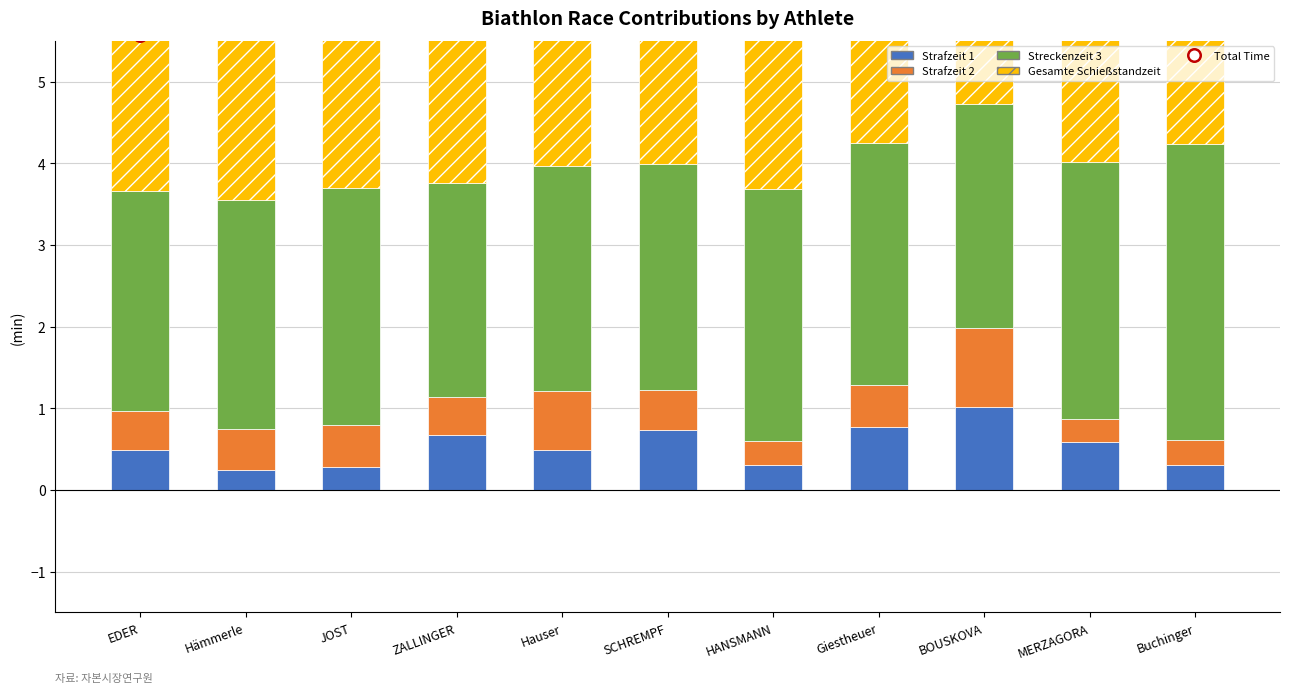

What is the average value of the Gesamte Schießstandzeit series?

2.4